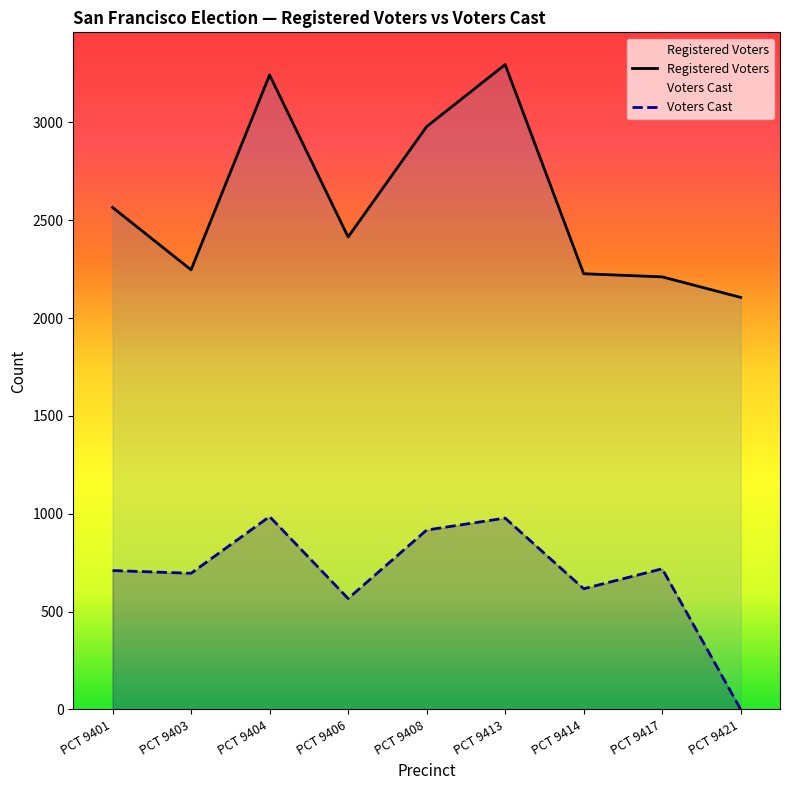

True or false: Registered Voters and Voters Cast cross at least once.

False